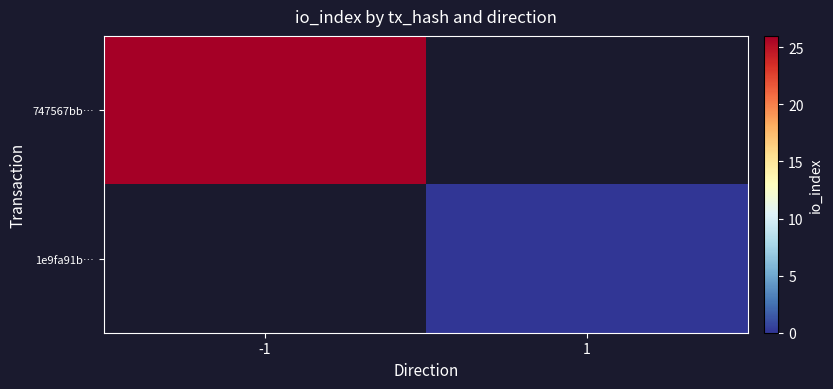

At how many categories does at least one series exceed 13?

1